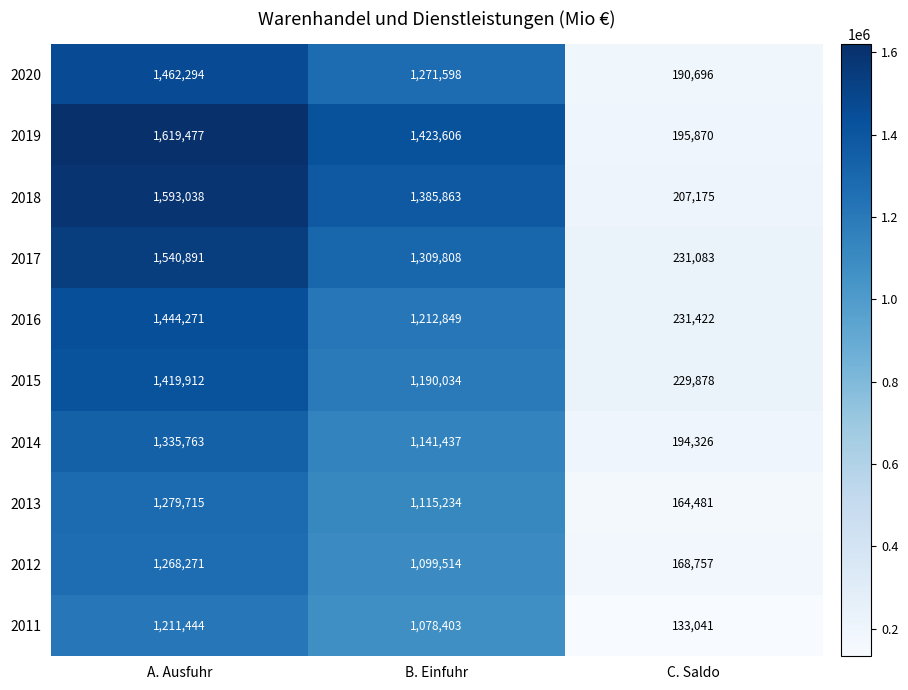

The value of 2011 at C. Saldo is 133041. True or false?

True